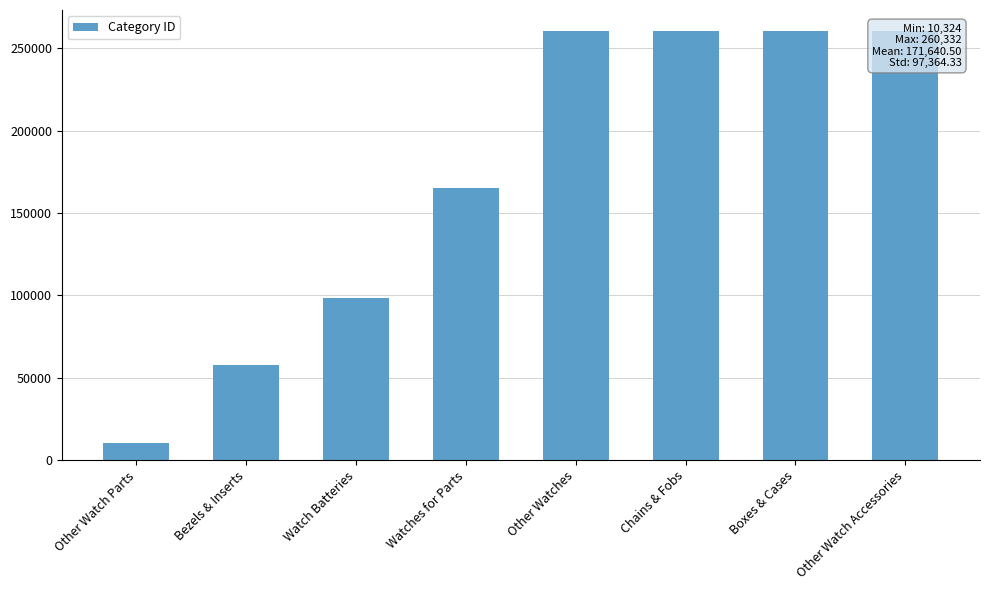

Rank the categories by value from lowest to highest.

Other Watch Parts, Bezels & Inserts, Watch Batteries, Watches for Parts, Other Watches, Chains & Fobs, Boxes & Cases, Other Watch Accessories